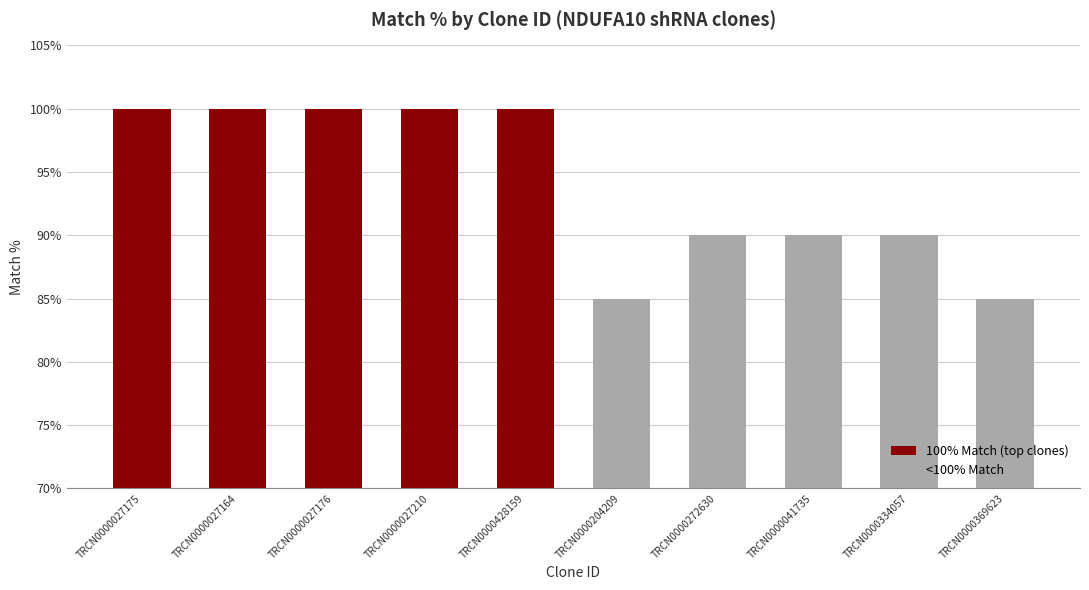

How many categories are shown in the chart?

10